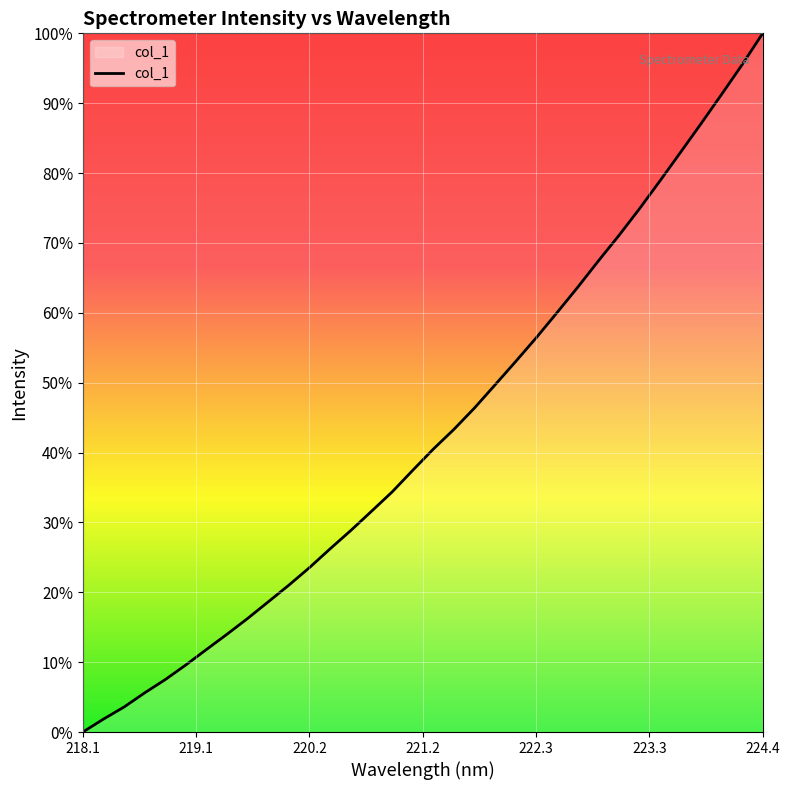

Does the chart have visible grid lines?

Yes